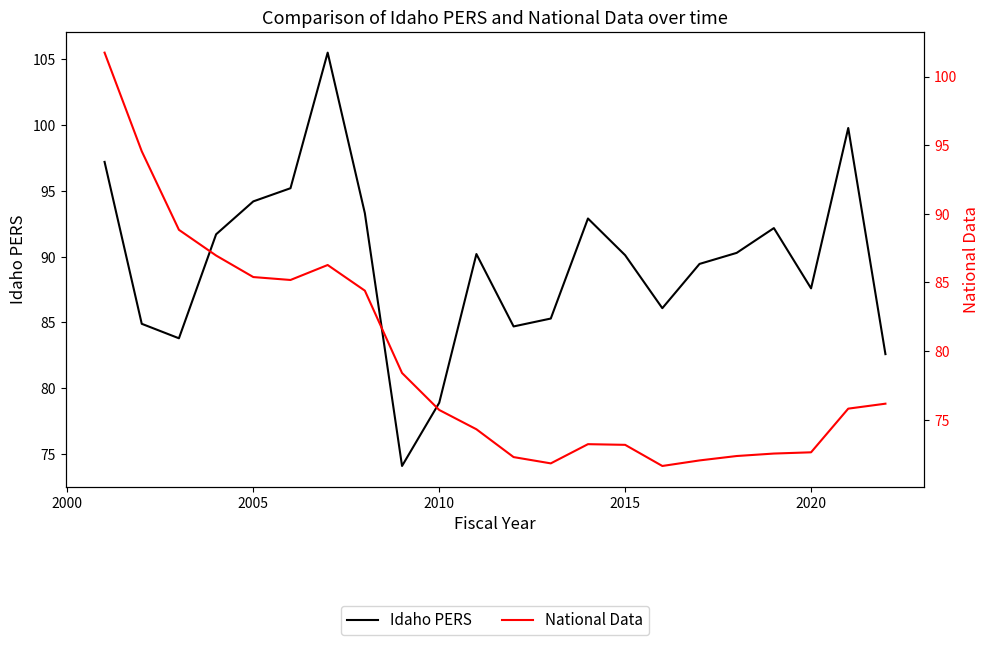

How many values in the Idaho PERS series exceed 90?

12